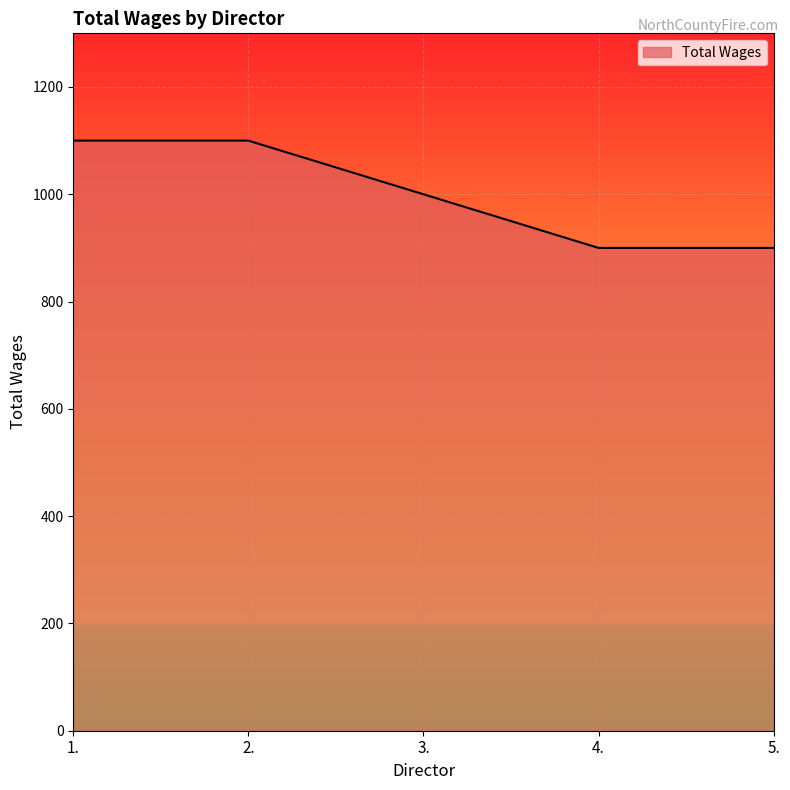

What is the average value?

1000